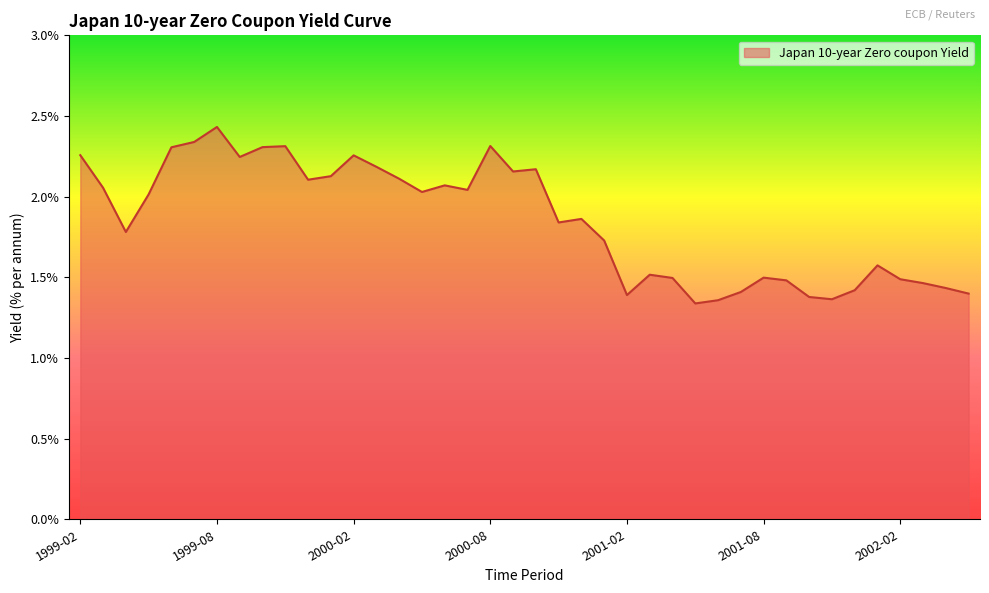

Count the number of values greater than 2.

20